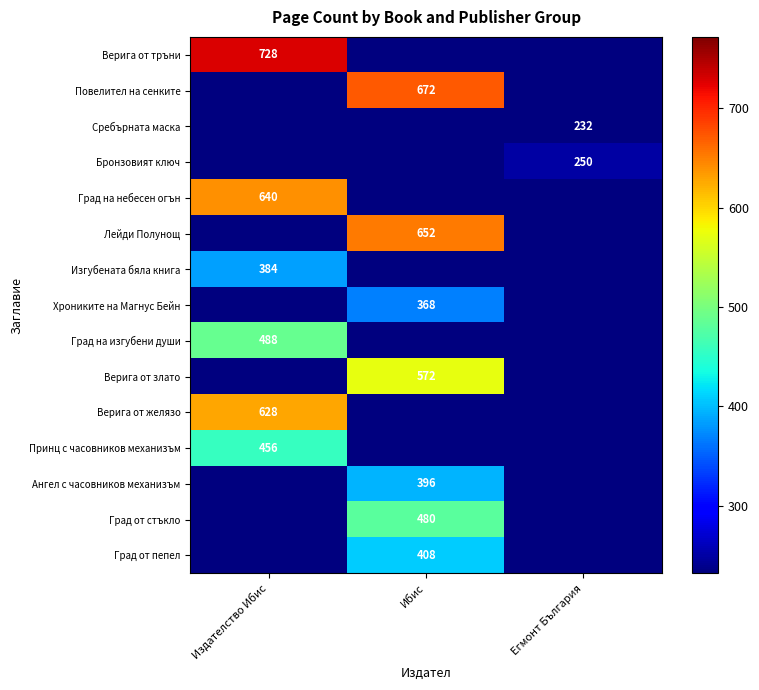

Which label corresponds to the smallest value in the chart?

Ибис